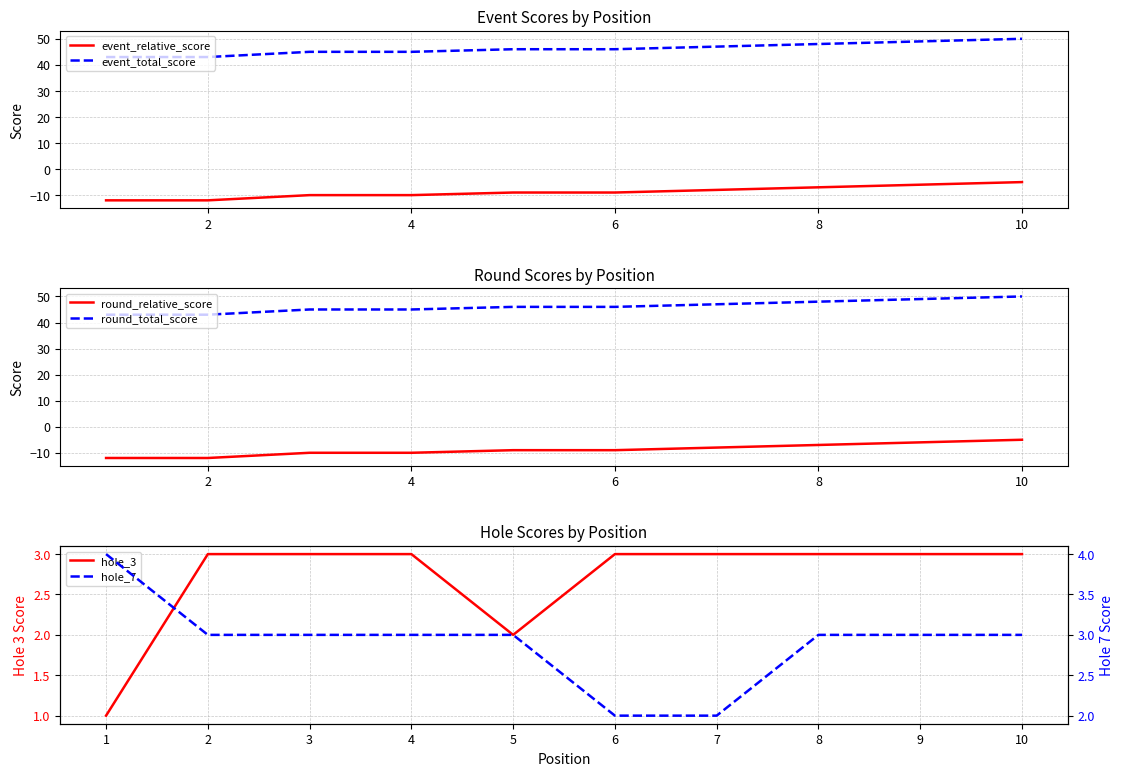

True or false: round_relative_score and event_total_score intersect in this chart.

False